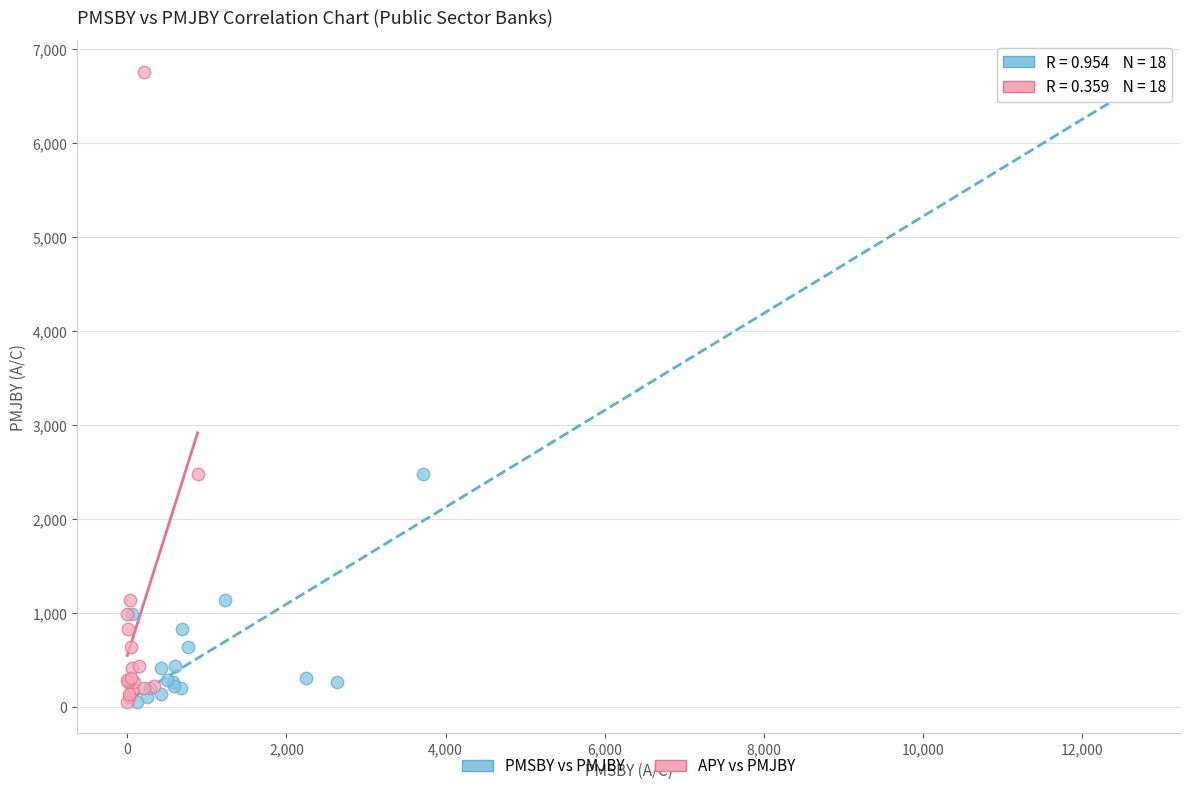

What are all the series names shown in the legend?

PMSBY vs PMJBY, APY vs PMJBY